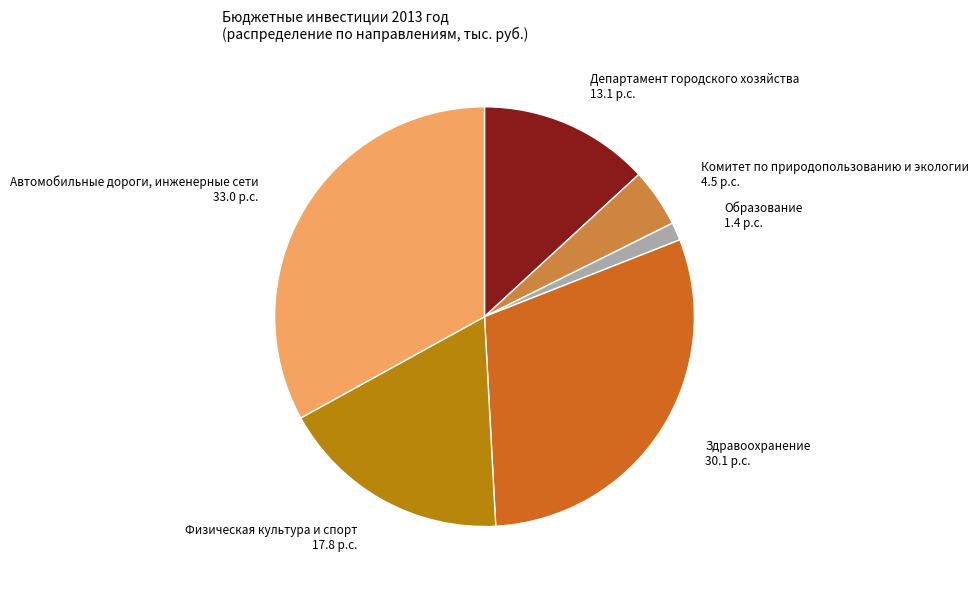

Is there a majority slice in this chart?

No